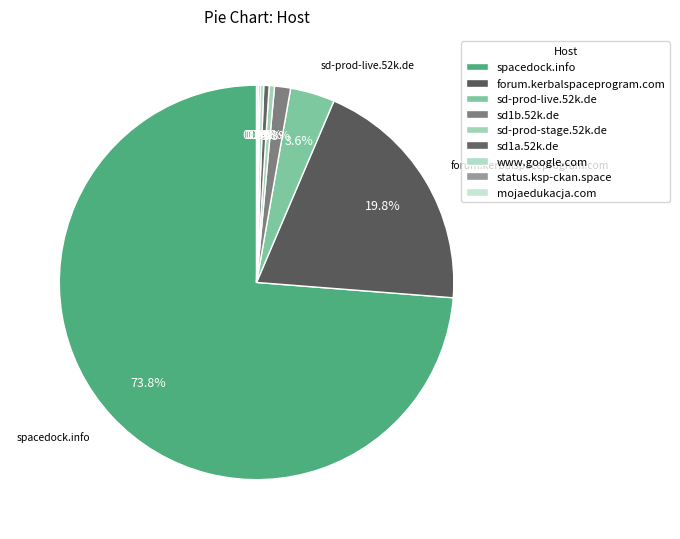

The status.ksp-ckan.space slice represents 14% of the pie. True or false?

False